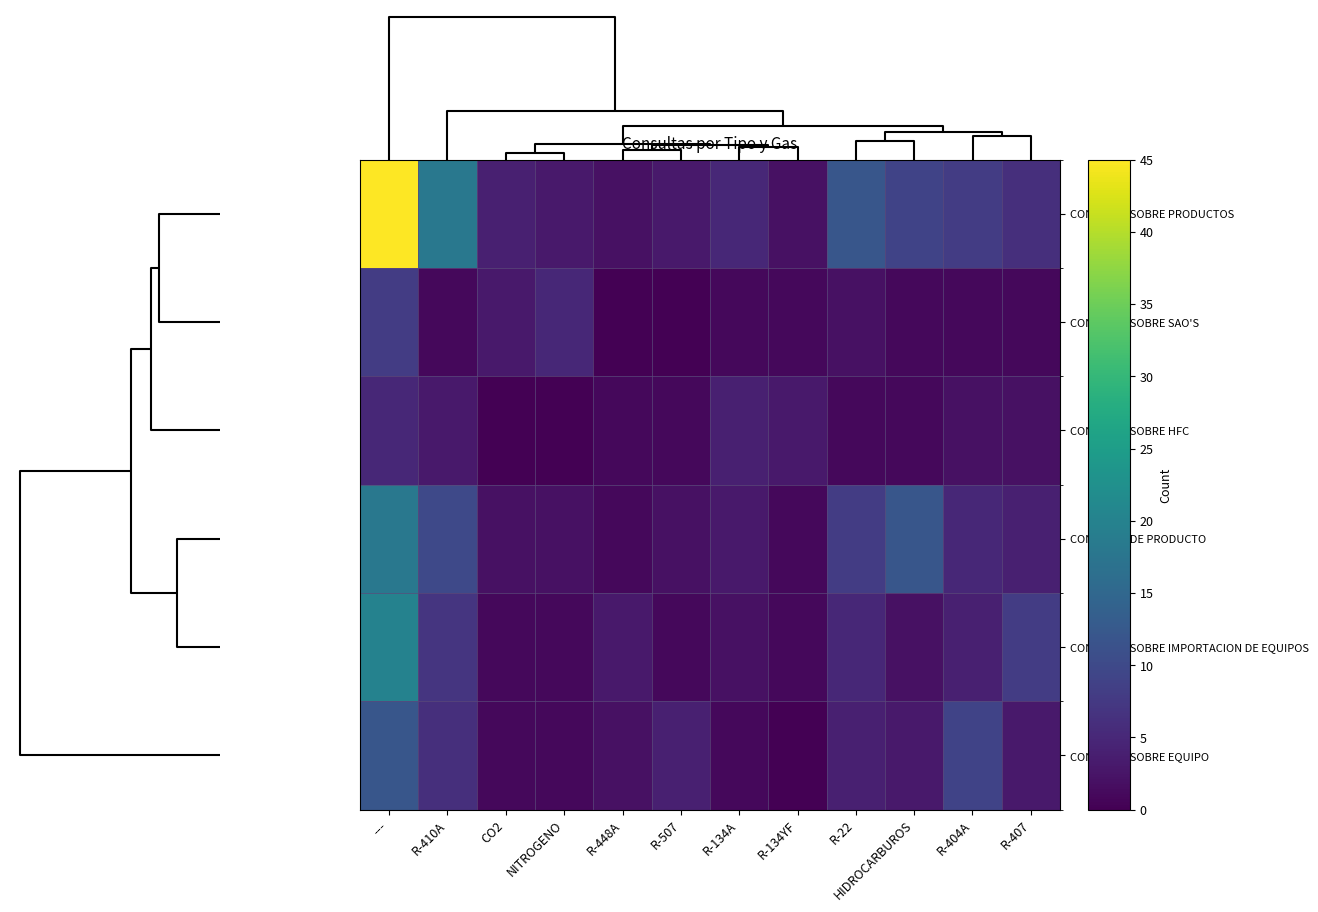

What is the greatest value displayed?

45